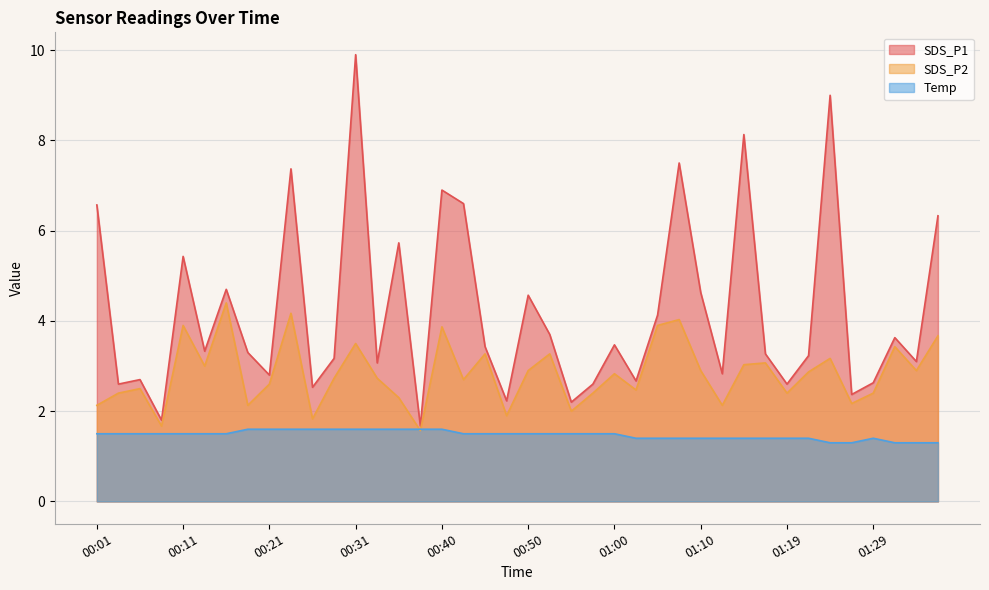

Reading left to right, what are all the values shown in this chart?

SDS_P1: 6.6	2.6	2.7	1.8	5.4	3.3	4.7	3.3	2.8	7.4	2.5	3.2	9.9	3.1	5.7	1.7	6.9	6.6	3.4	2.2	4.6	3.7	2.2	2.6	3.5	2.7	4.1	7.5	4.6	2.8	8.1	3.3	2.6	3.2	9.0	2.4	2.6	3.6	3.1	6.3
SDS_P2: 2.1	2.4	2.5	1.7	3.9	3.0	4.4	2.1	2.6	4.2	1.8	2.7	3.5	2.7	2.3	1.6	3.9	2.7	3.3	1.9	2.9	3.3	2.0	2.4	2.8	2.5	3.9	4.0	2.9	2.1	3.0	3.1	2.4	2.9	3.2	2.2	2.4	3.4	2.9	3.7
Temp: 1.5	1.5	1.5	1.5	1.5	1.5	1.5	1.6	1.6	1.6	1.6	1.6	1.6	1.6	1.6	1.6	1.6	1.5	1.5	1.5	1.5	1.5	1.5	1.5	1.5	1.4	1.4	1.4	1.4	1.4	1.4	1.4	1.4	1.4	1.3	1.3	1.4	1.3	1.3	1.3